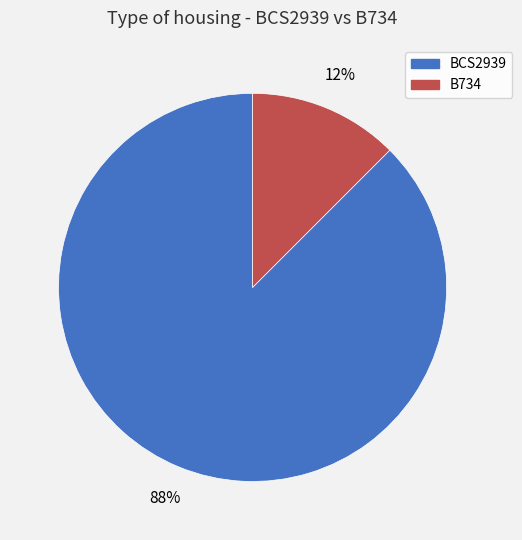

To the nearest percent, what is the combined percentage of BCS2939 and B734?

100%